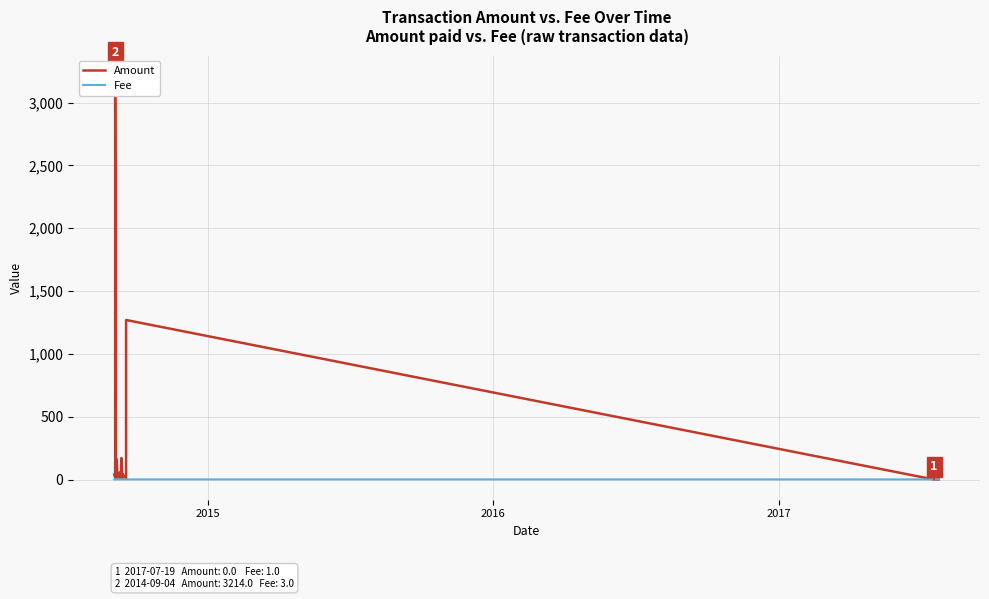

Which series has the largest total across all categories?

Amount